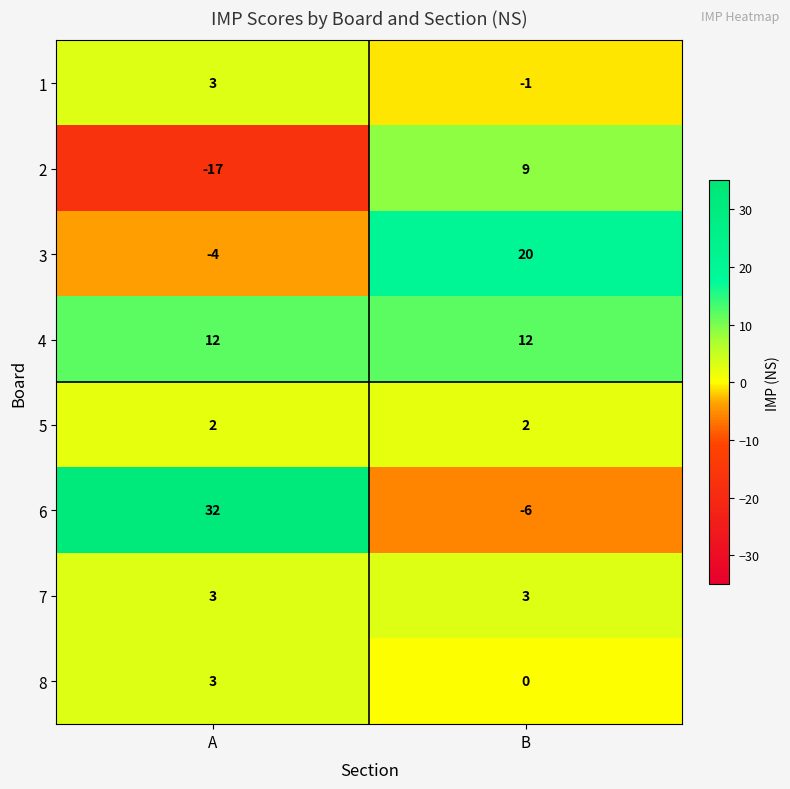

Read the 3 value at B, to the nearest 10.

20